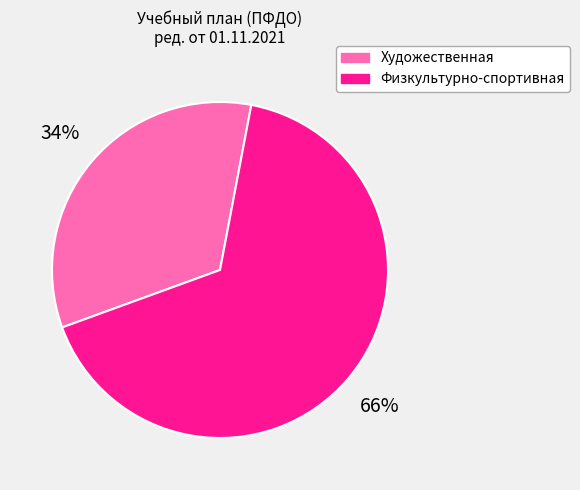

What is the largest slice in the pie chart?

Физкультурно-спортивная